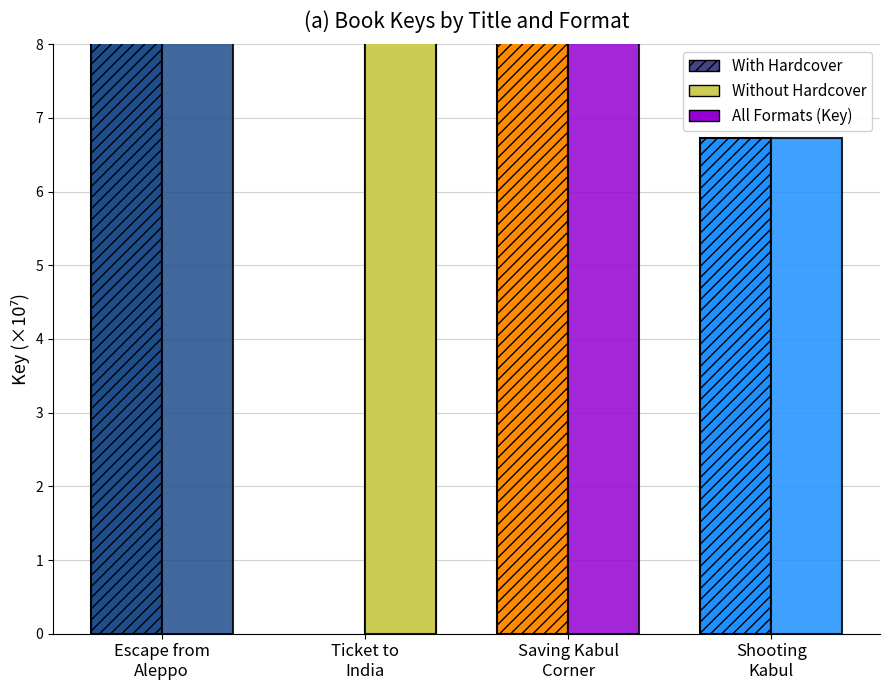

Reading left to right, list all the values displayed in this chart.

57.6	45.2	40.9	6.7